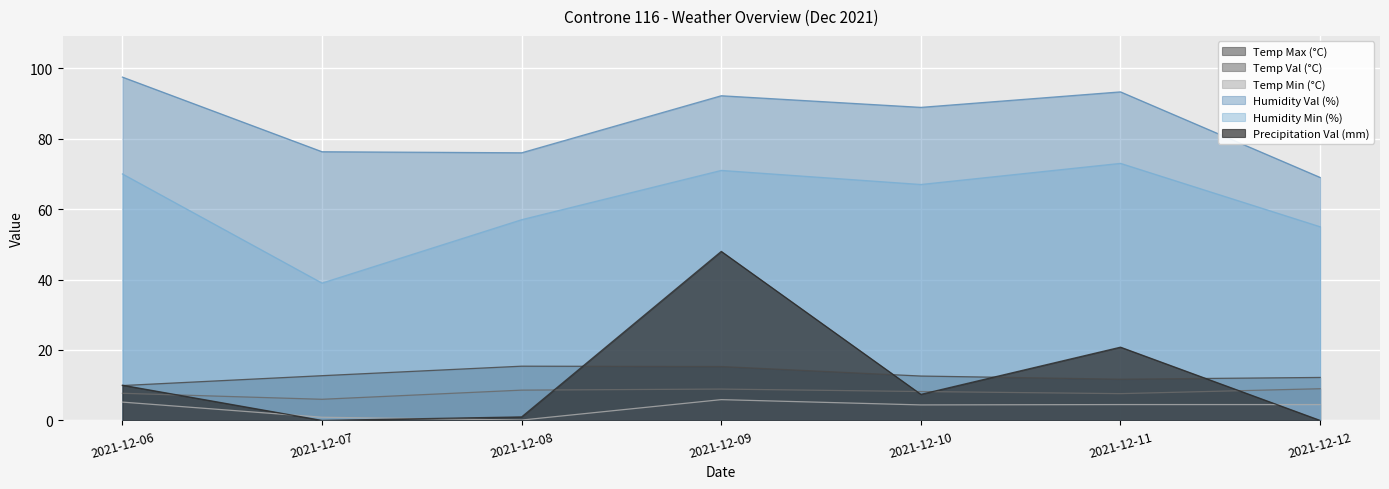

List the series in order of their peak value, highest first.

Humidity Val (%), Humidity Min (%), Precipitation Val (mm), Temp Max (°C), Temp Val (°C), Temp Min (°C)